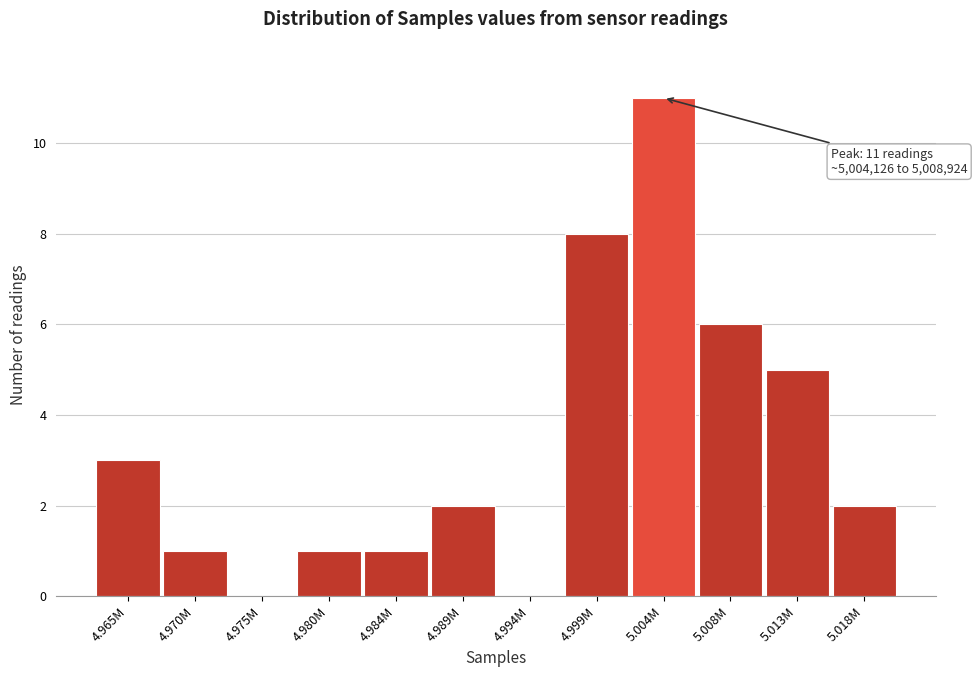

Reading right to left, what are all the values shown in this chart?

5.018M=2	5.013M=5	5.008M=6	5.004M=11	4.999M=8	4.994M=0	4.989M=2	4.984M=1	4.980M=1	4.975M=0	4.970M=1	4.965M=3